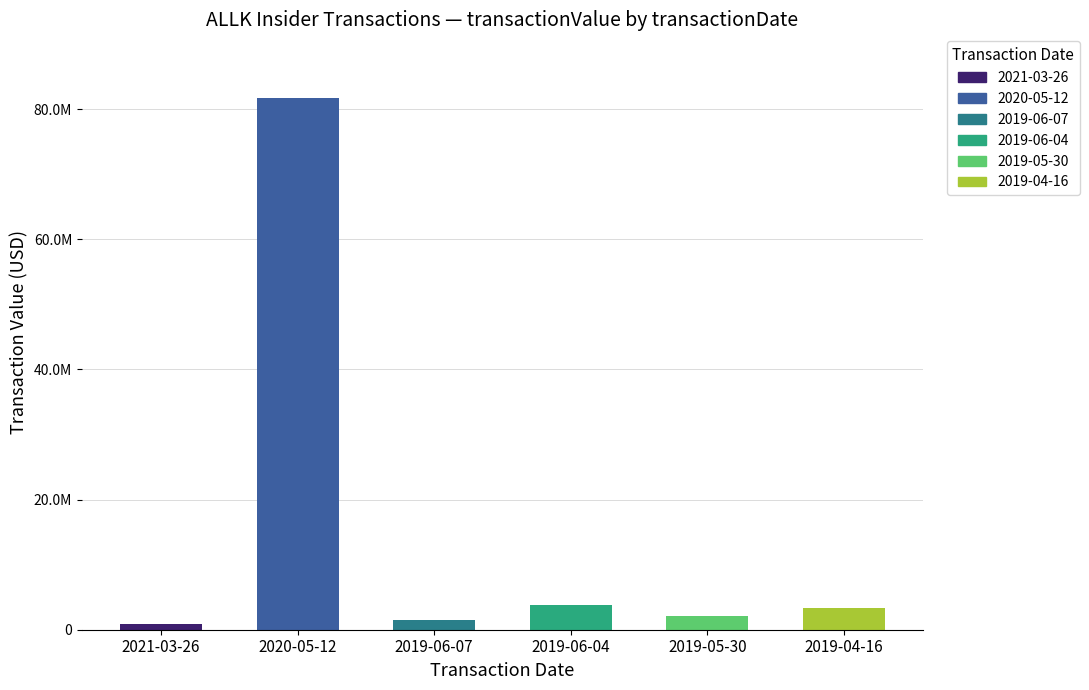

List the labels in order of value, smallest first.

2021-03-26, 2019-06-07, 2019-05-30, 2019-04-16, 2019-06-04, 2020-05-12